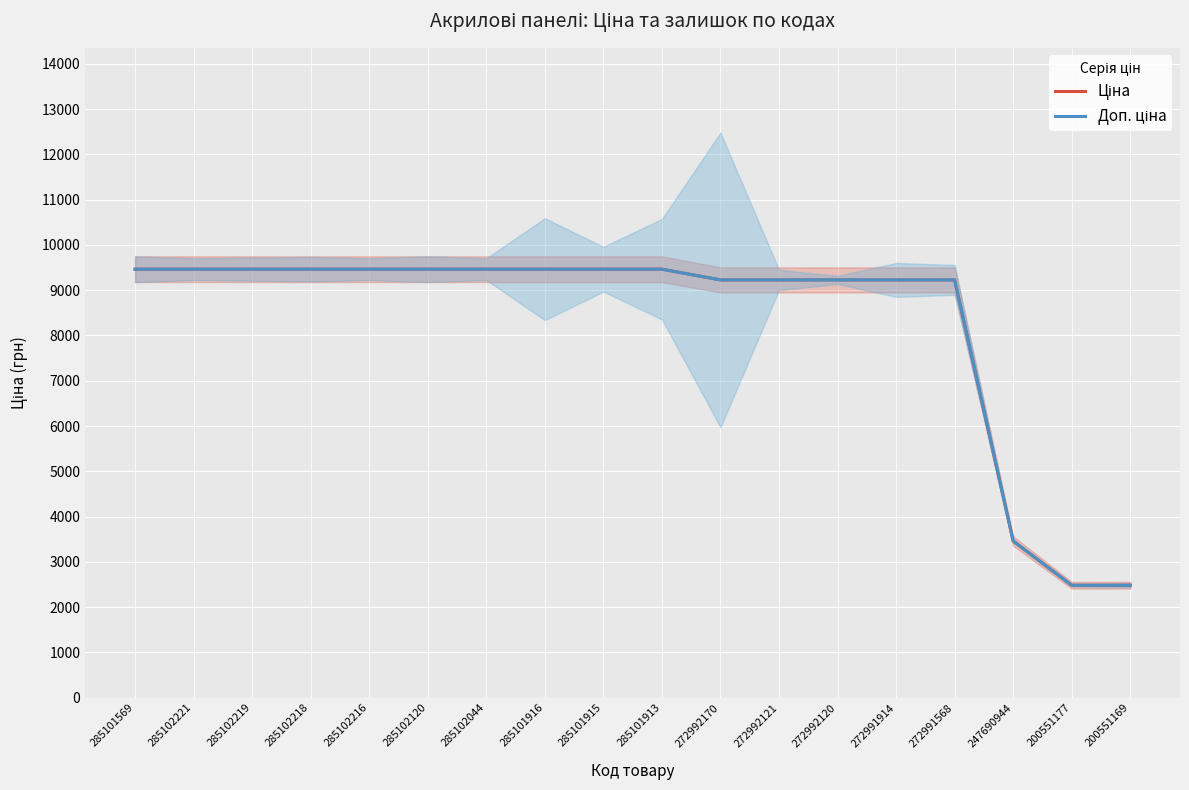

What position from the right is 285102044?

12